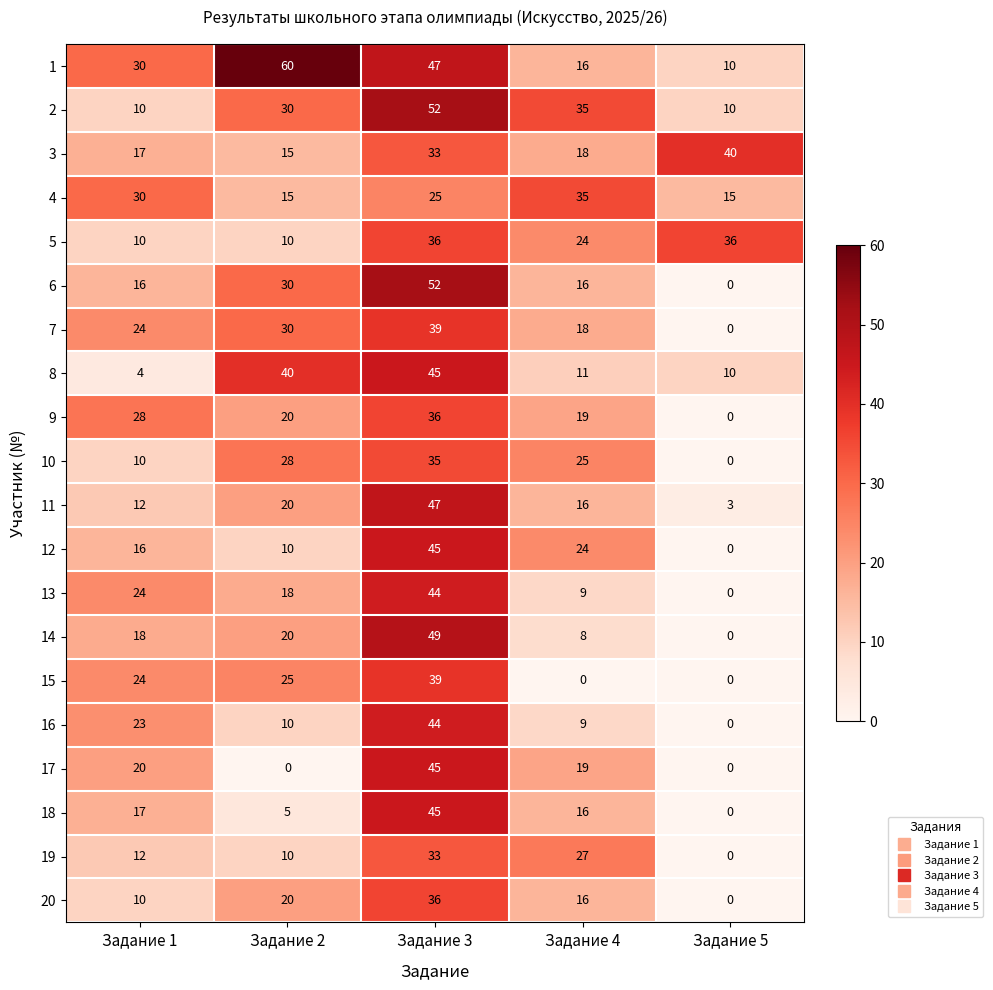

How many values in the 13 series are below 18?

2